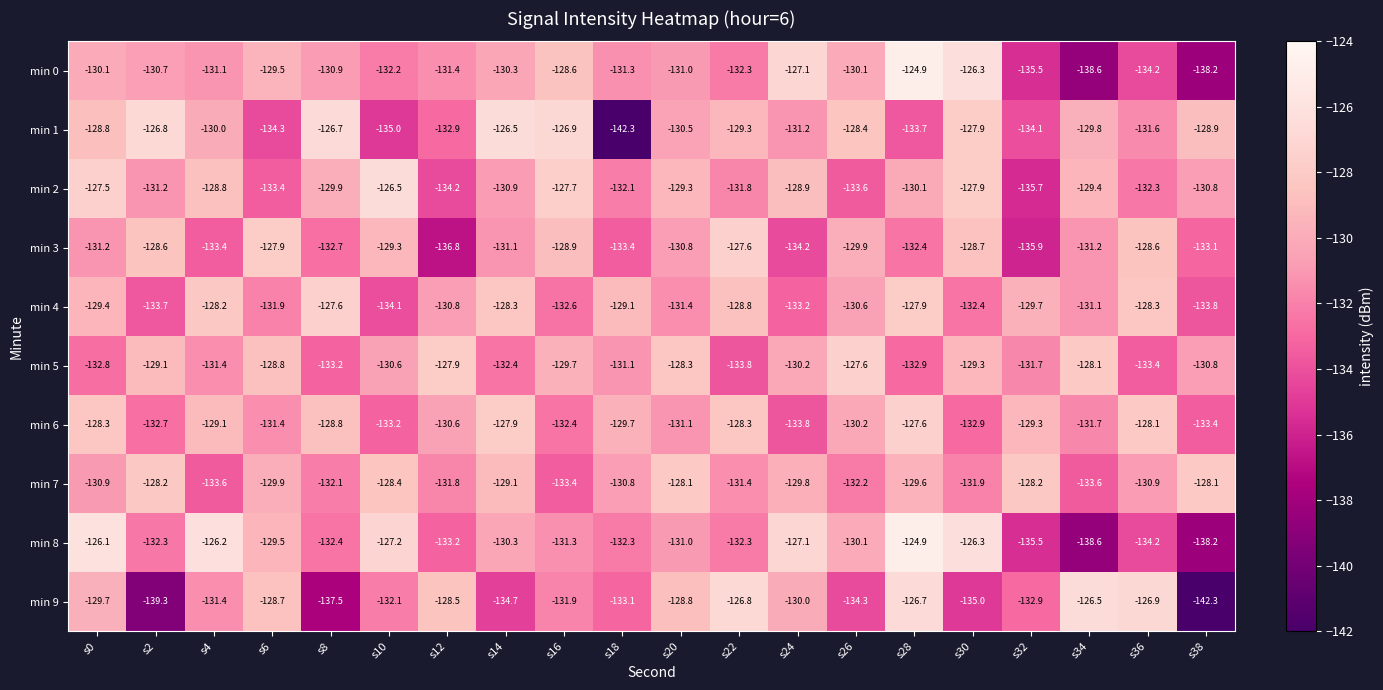

Rank the categories by min 5 value from lowest to highest.

s22, s36, s8, s28, s0, s14, s32, s4, s18, s38, s10, s24, s16, s30, s2, s6, s20, s34, s12, s26